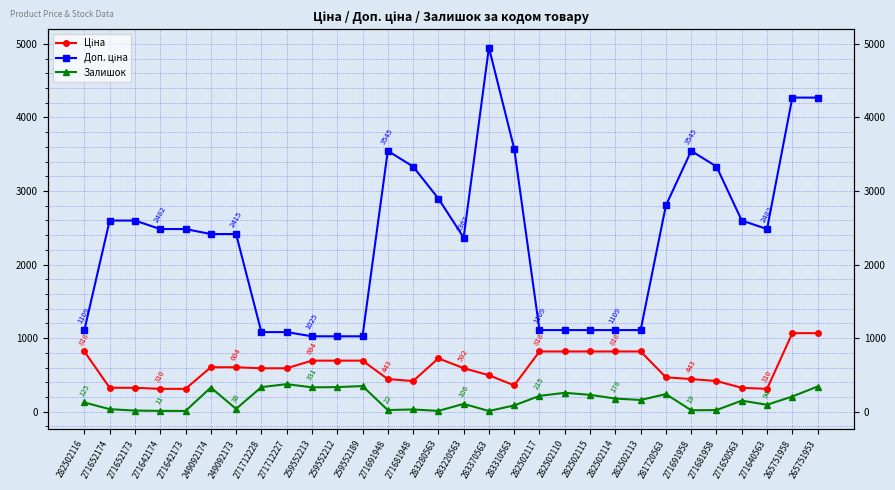

At which category does Ціна reach its first local peak?

283280563